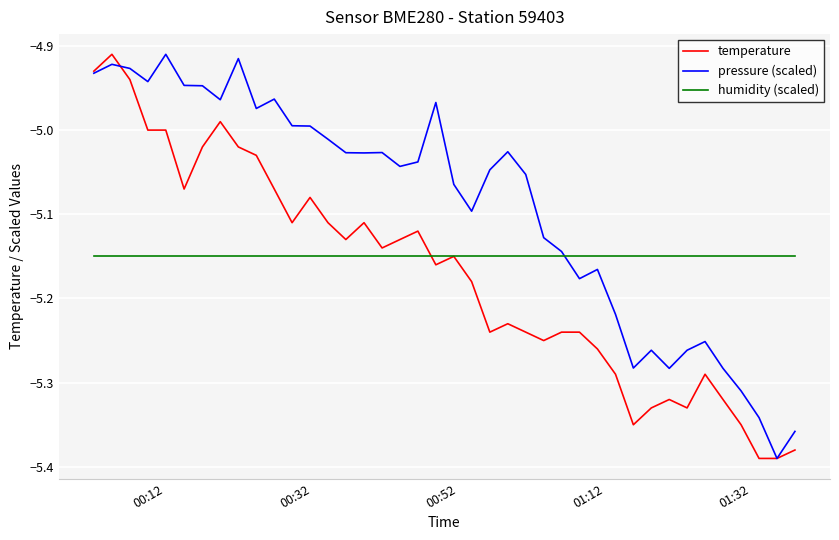

Which series has the largest total across all categories?

pressure (scaled)